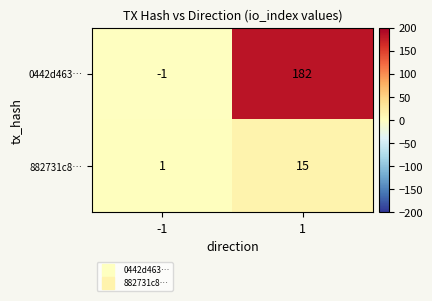

At which category is the sum across all series the highest?

1